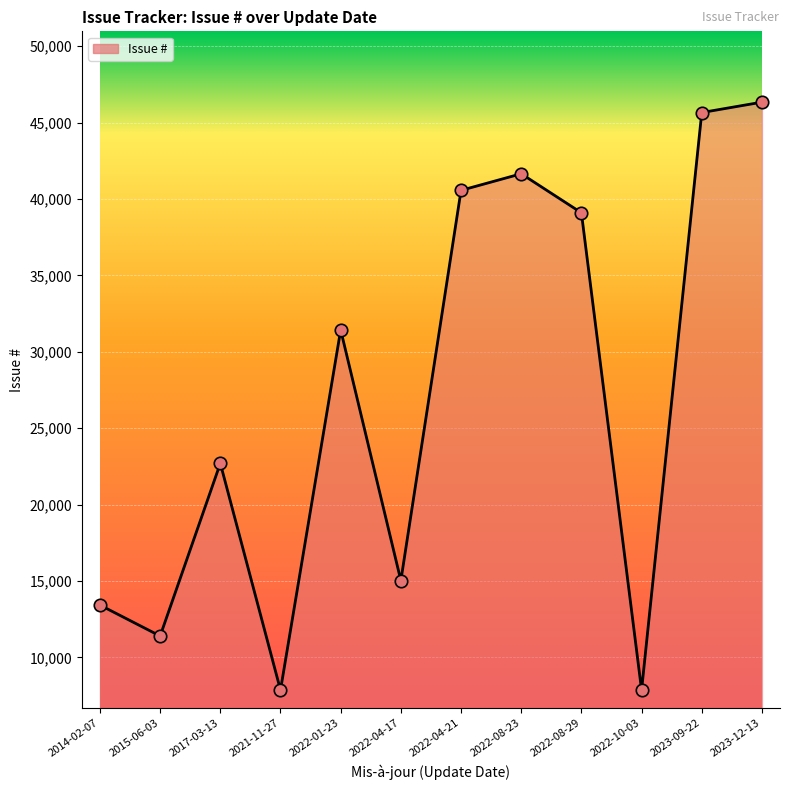

What is the ratio of the value at 2021-11-27 to the value at 2022-01-23?

0.3